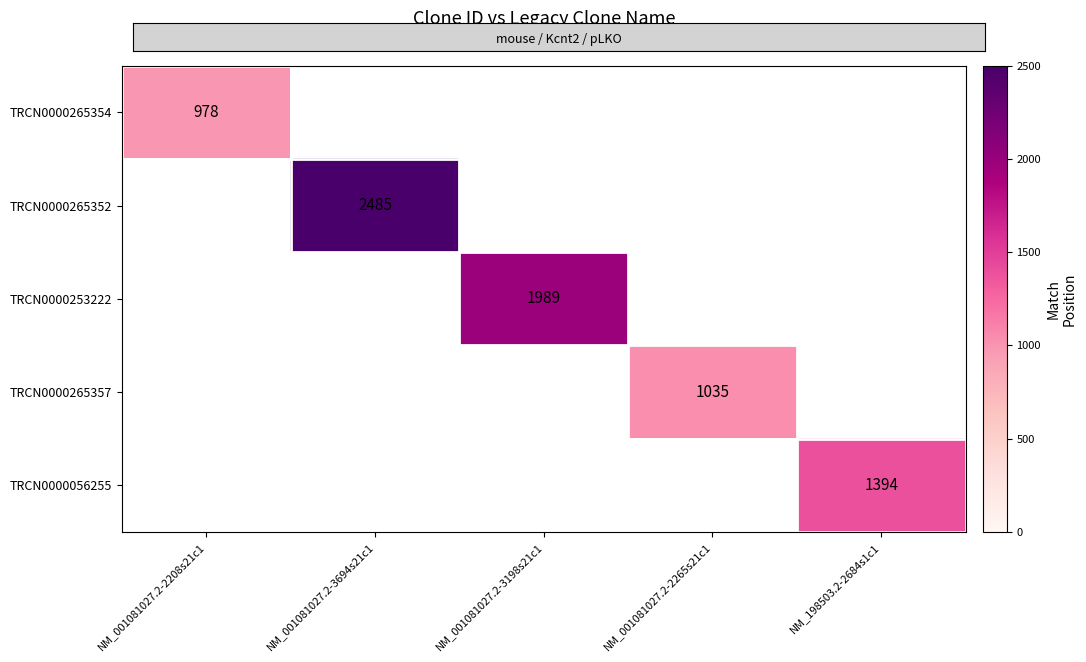

The TRCN0000265352 series shows 2485 at NM_001081027.2-3694s21c1. True or false?

True